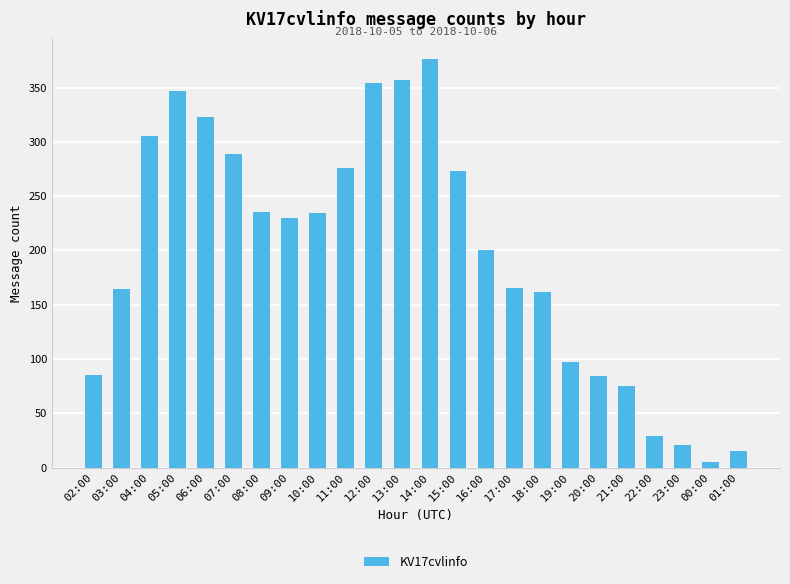

Which label corresponds to the smallest value in the chart?

00:00